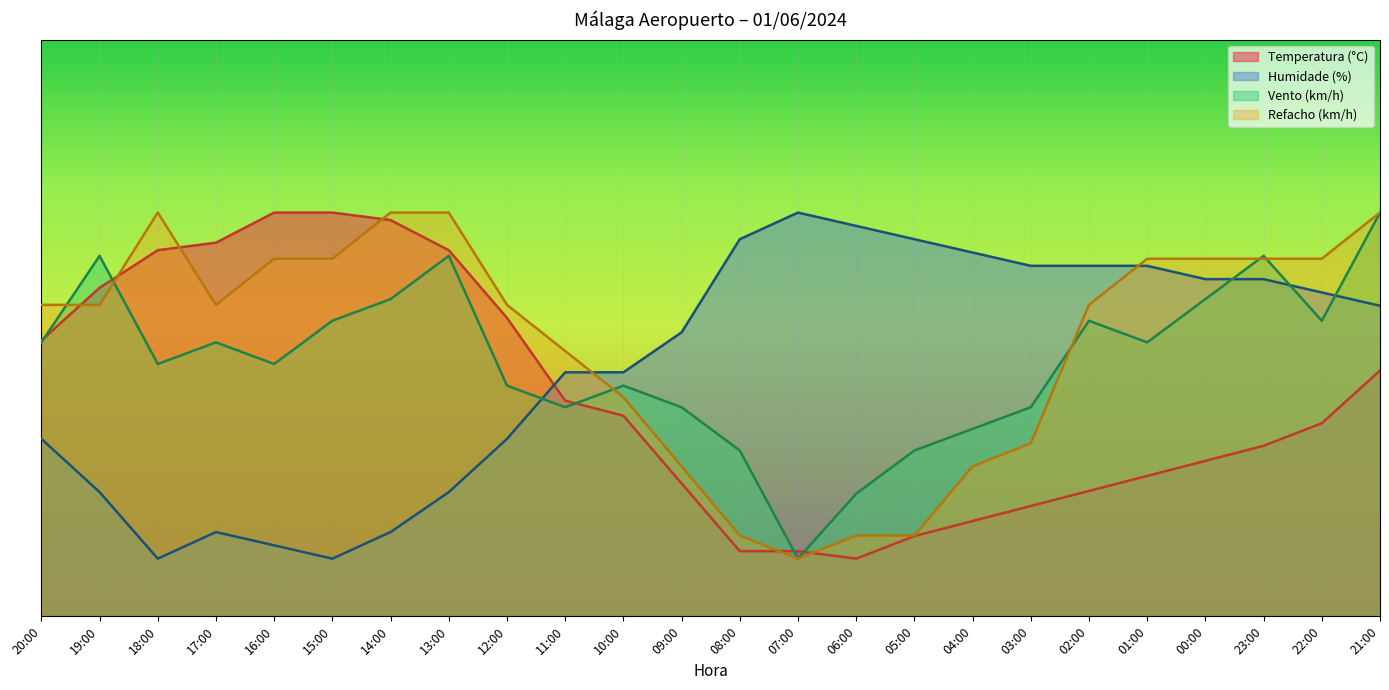

Reading right to left, extract all data points from this chart.

Temperatura (°C): 21:00=42.6	22:00=33.5	23:00=29.6	00:00=27.0	01:00=24.3	02:00=21.7	03:00=19.1	04:00=16.5	05:00=13.9	06:00=10.0	07:00=11.3	08:00=11.3	09:00=23.0	10:00=34.8	11:00=37.4	12:00=51.7	13:00=63.5	14:00=68.7	15:00=70.0	16:00=70.0	17:00=64.8	18:00=63.5	19:00=57.0	20:00=47.8
Humidade (%): 21:00=53.8	22:00=56.2	23:00=58.5	00:00=58.5	01:00=60.8	02:00=60.8	03:00=60.8	04:00=63.1	05:00=65.4	06:00=67.7	07:00=70.0	08:00=65.4	09:00=49.2	10:00=42.3	11:00=42.3	12:00=30.8	13:00=21.5	14:00=14.6	15:00=10.0	16:00=12.3	17:00=14.6	18:00=10.0	19:00=21.5	20:00=30.8
Velocidade do vento (km/h): 21:00=70.0	22:00=51.2	23:00=62.5	00:00=55.0	01:00=47.5	02:00=51.2	03:00=36.2	04:00=32.5	05:00=28.8	06:00=21.2	07:00=10.0	08:00=28.8	09:00=36.2	10:00=40.0	11:00=36.2	12:00=40.0	13:00=62.5	14:00=55.0	15:00=51.2	16:00=43.8	17:00=47.5	18:00=43.8	19:00=62.5	20:00=47.5
Refacho (km/h): 21:00=70.0	22:00=62.0	23:00=62.0	00:00=62.0	01:00=62.0	02:00=54.0	03:00=30.0	04:00=26.0	05:00=14.0	06:00=14.0	07:00=10.0	08:00=14.0	09:00=26.0	10:00=38.0	11:00=46.0	12:00=54.0	13:00=70.0	14:00=70.0	15:00=62.0	16:00=62.0	17:00=54.0	18:00=70.0	19:00=54.0	20:00=54.0